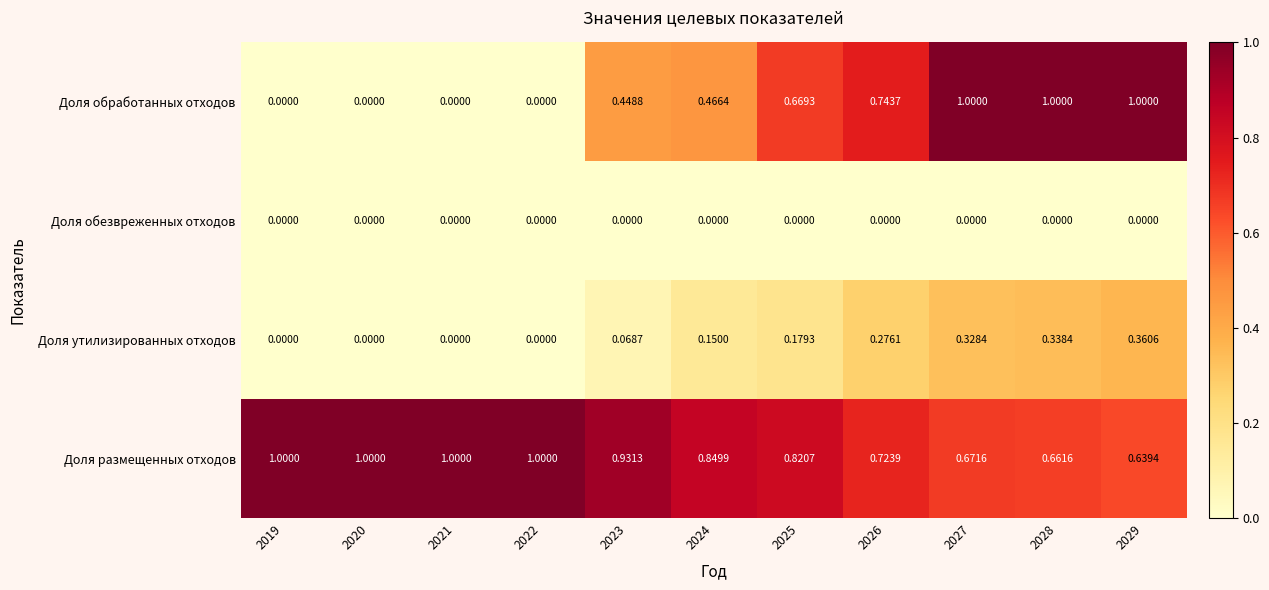

At 2025, list the series in order from smallest to largest.

Доля обезвреженных отходов, Доля утилизированных отходов, Доля обработанных отходов, Доля размещенных отходов